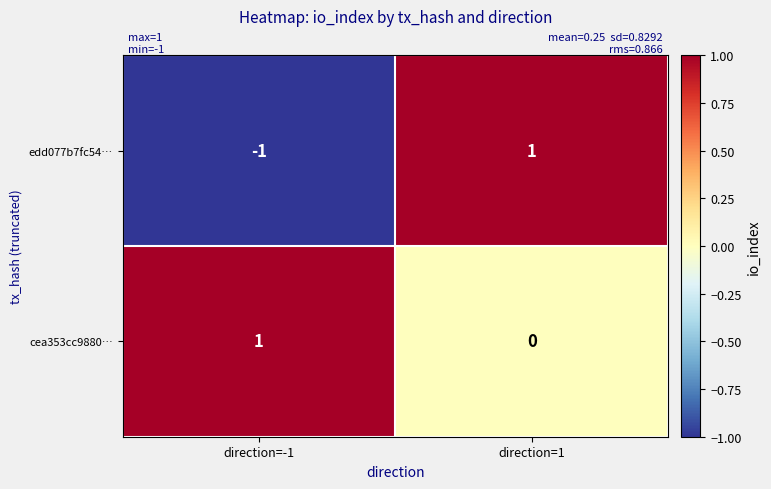

What is the difference between the highest and lowest values at direction=-1?

2